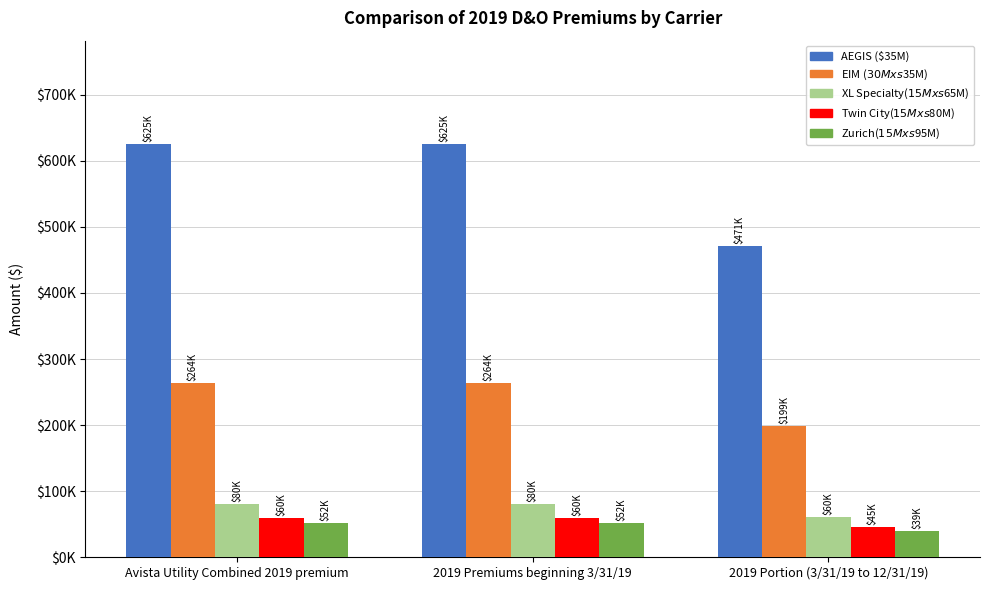

The XL Specialty($15M xs $65M) series shows 80034.0 at Avista Utility Combined 2019 premium. True or false?

True